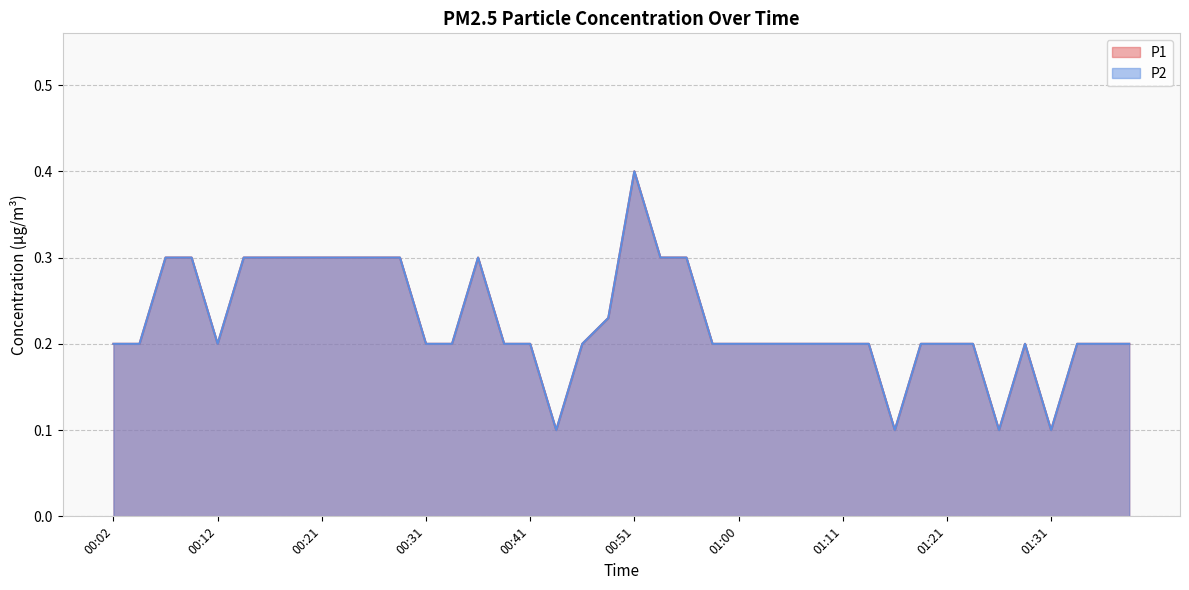

What is the total value across all series at 01:08?

0.4